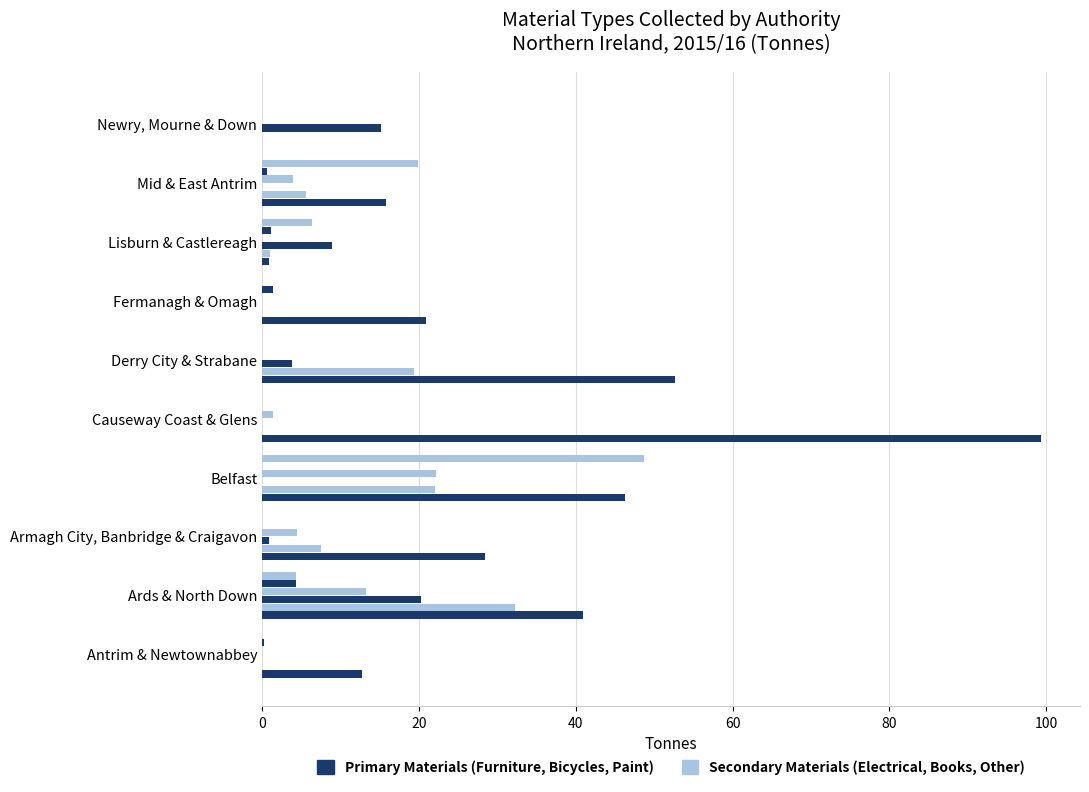

How many series are shown in this chart?

6